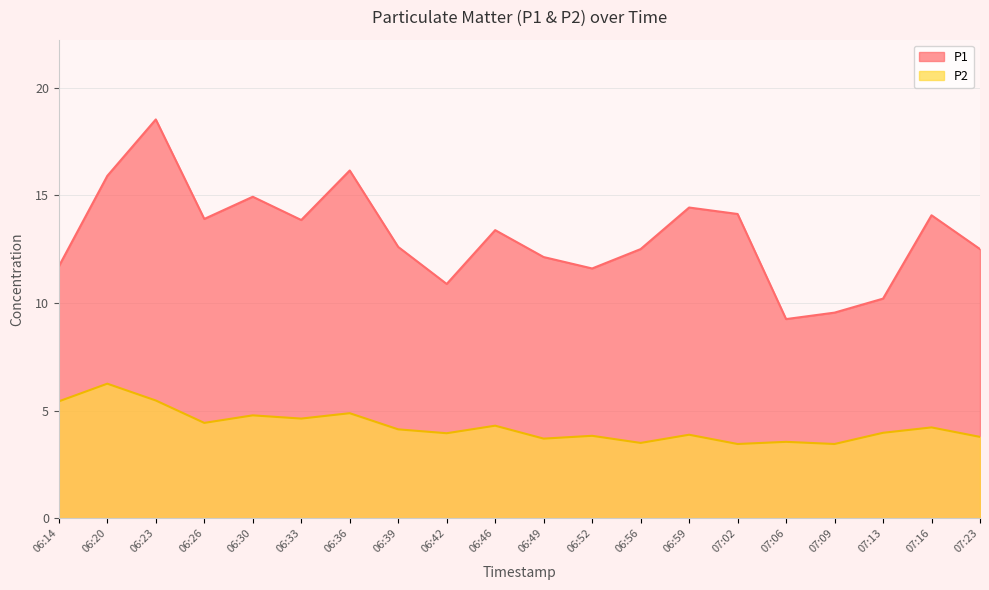

What is the sum of all P2 values?

85.6